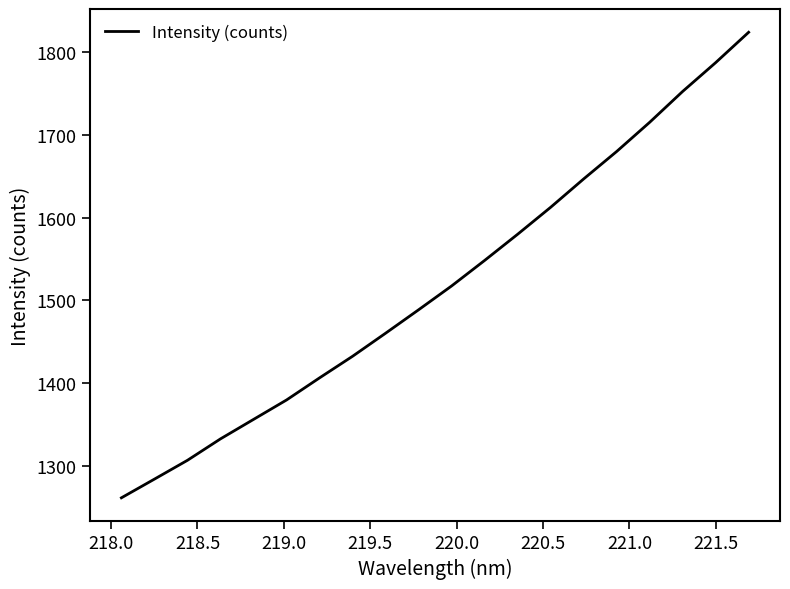

True or false: the data has more than 2 interior local peaks.

False